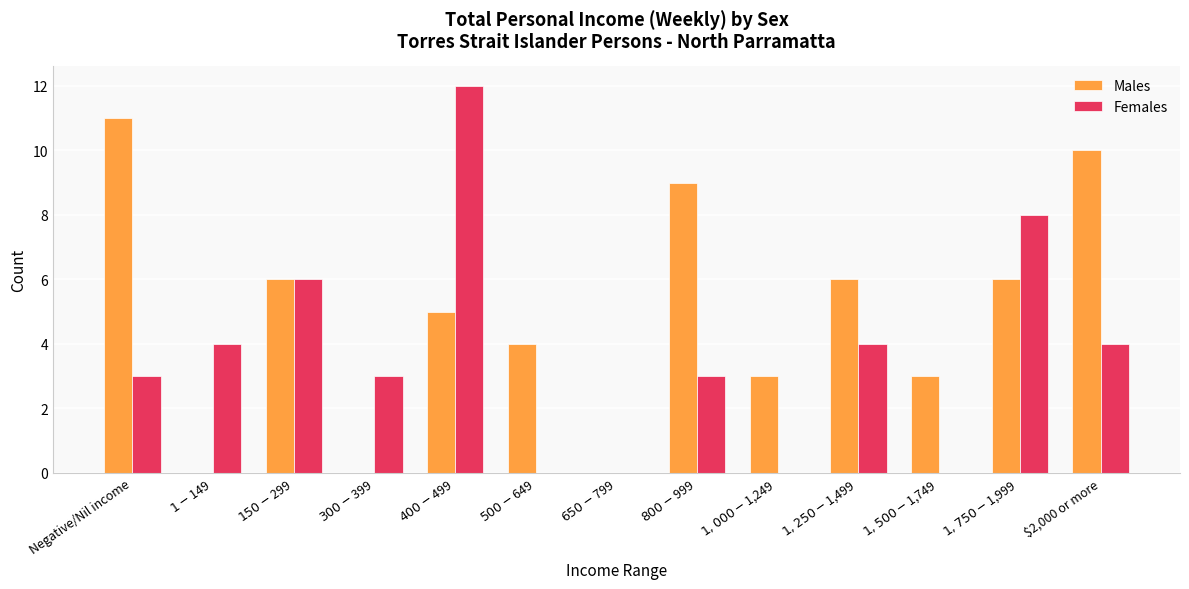

What value does the Females series have at $150-$299?

6